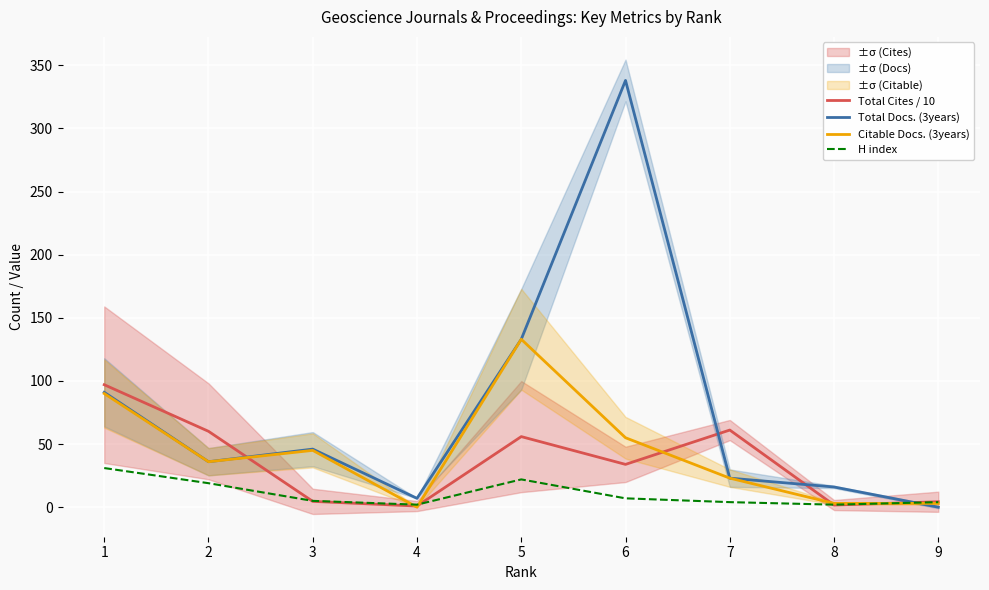

At which category does the chart reach its minimum across all series?

9